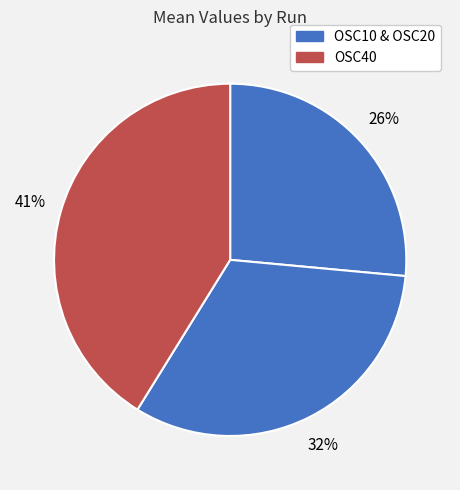

How many slices are in this pie chart?

3